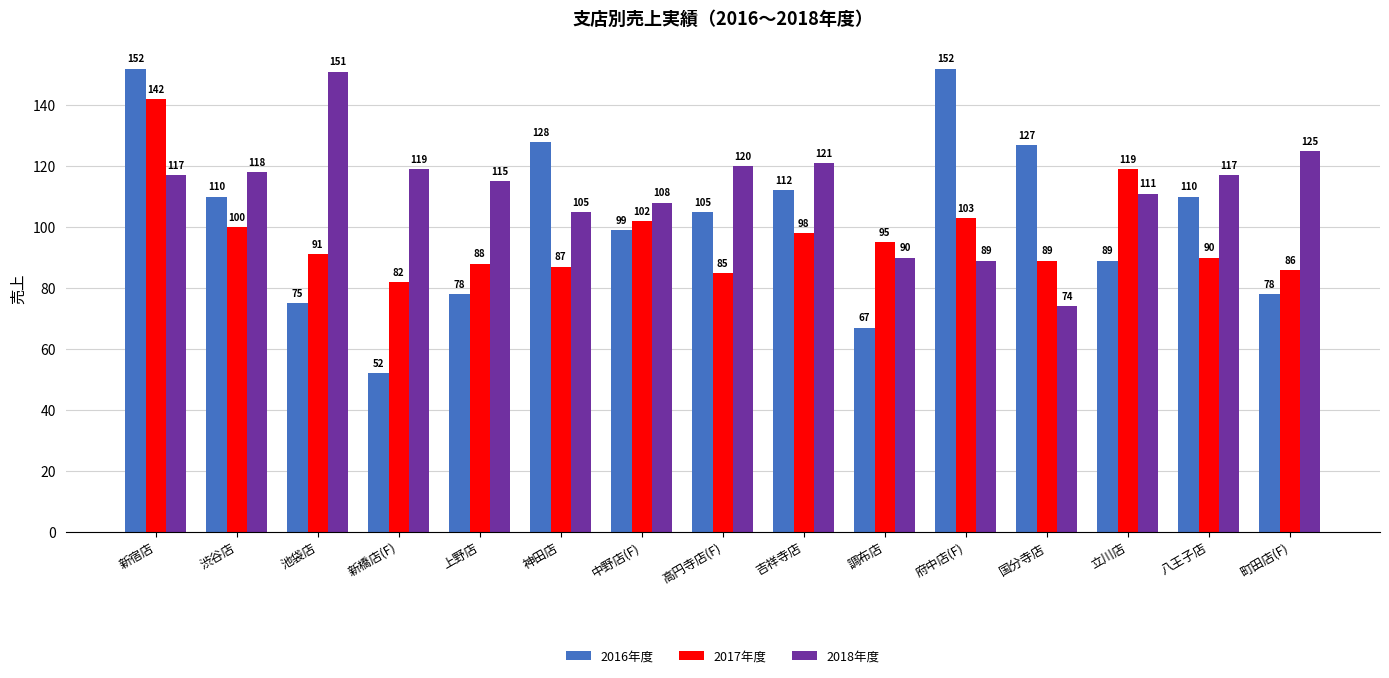

What is the label of the 13th bar from the left?

立川店